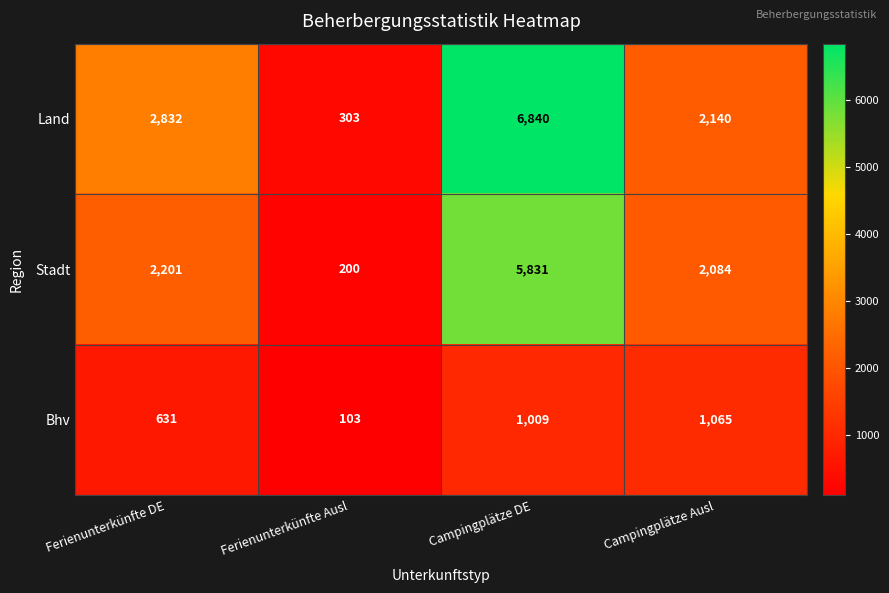

Reading left to right, extract all data points from this chart.

Land: Ferienunterkünfte DE=2832	Ferienunterkünfte Ausl=303	Campingplätze DE=6840	Campingplätze Ausl=2140
Stadt: Ferienunterkünfte DE=2201	Ferienunterkünfte Ausl=200	Campingplätze DE=5831	Campingplätze Ausl=2084
Bhv: Ferienunterkünfte DE=631	Ferienunterkünfte Ausl=103	Campingplätze DE=1009	Campingplätze Ausl=1065